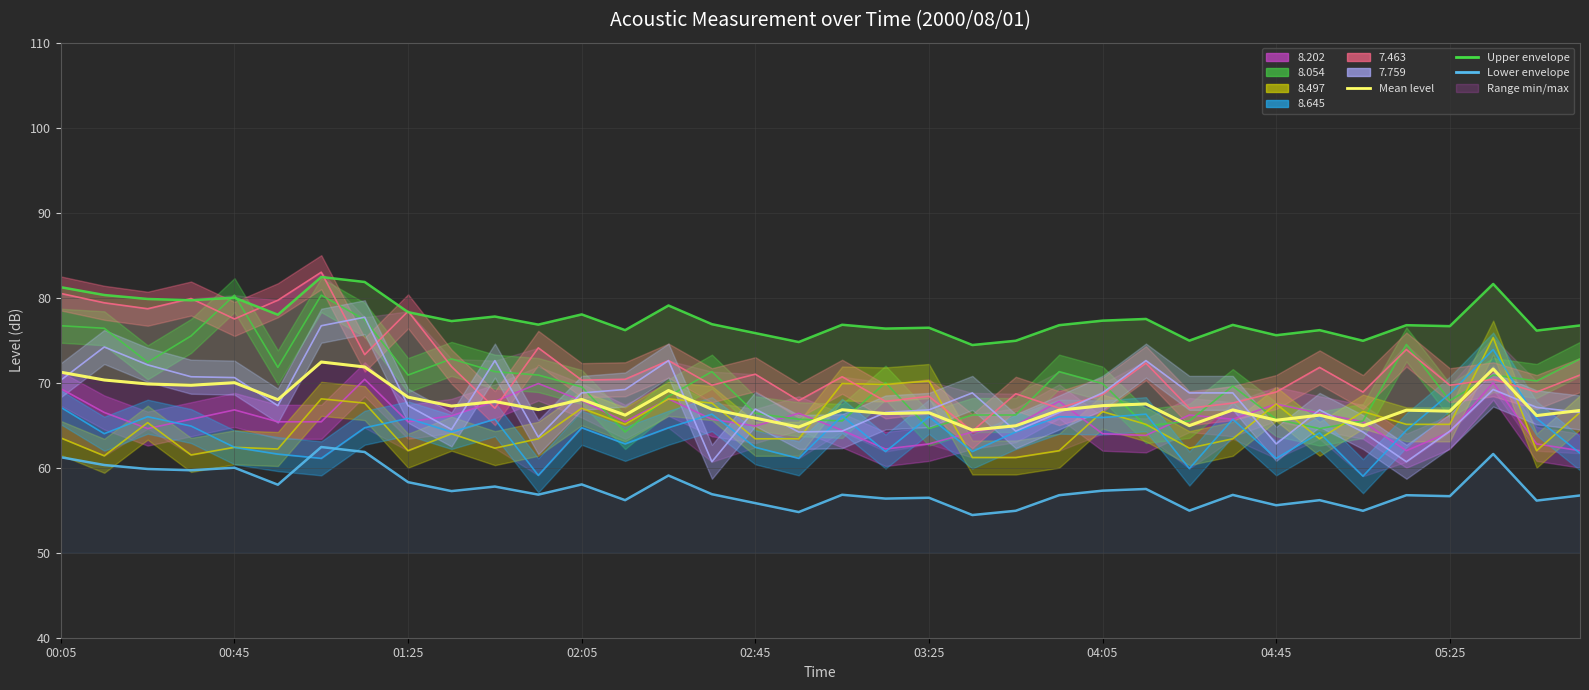

True or false: Mean level and Upper envelope intersect in this chart.

False